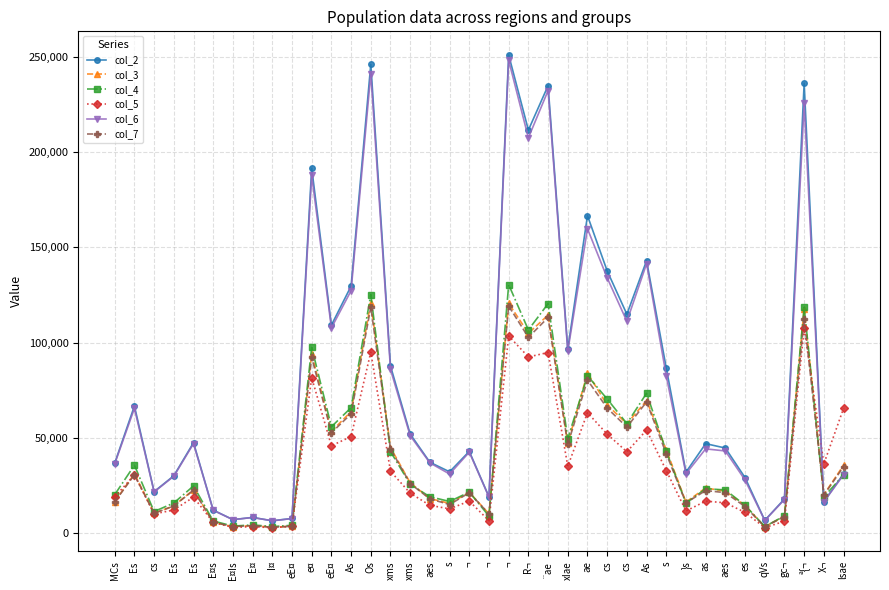

Between Es and lsae, which series saw the biggest shift?

col_5